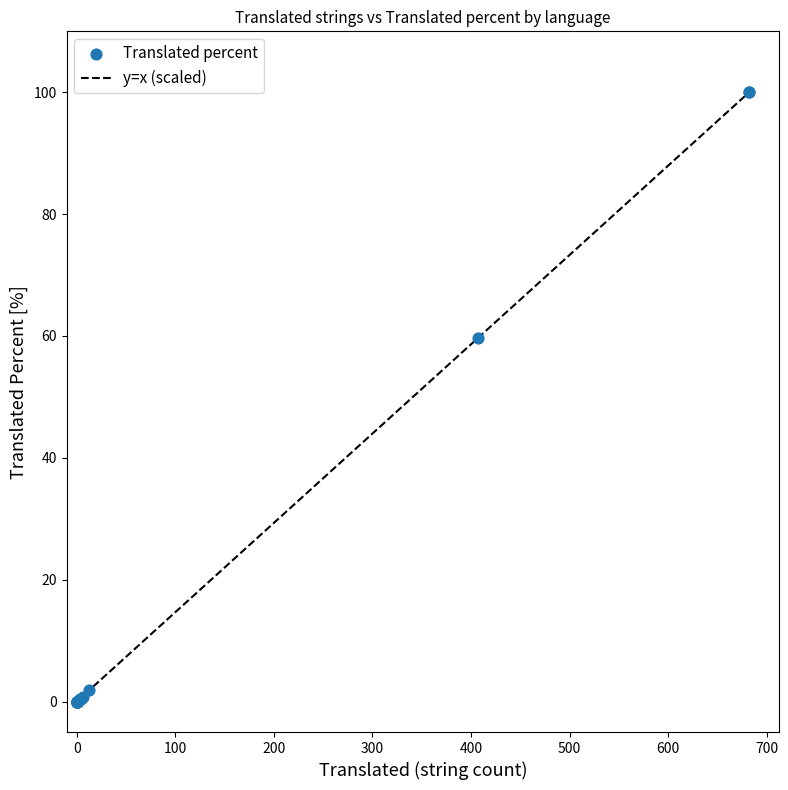

What Y value in the scatter plot is closest to 50?

59.6